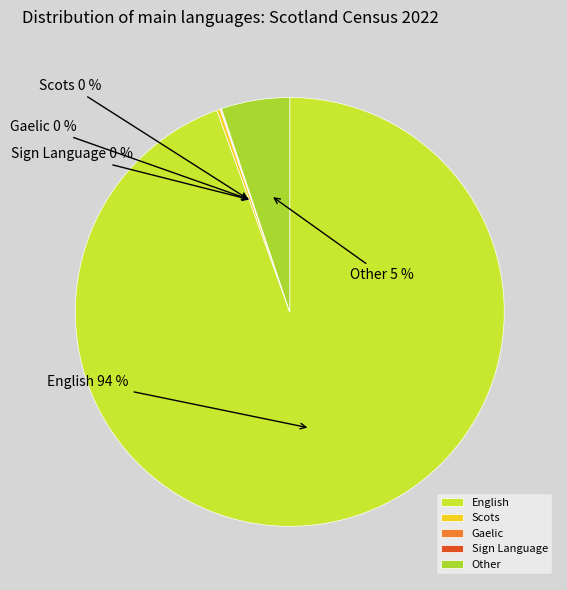

Which category has the biggest portion of the pie?

English